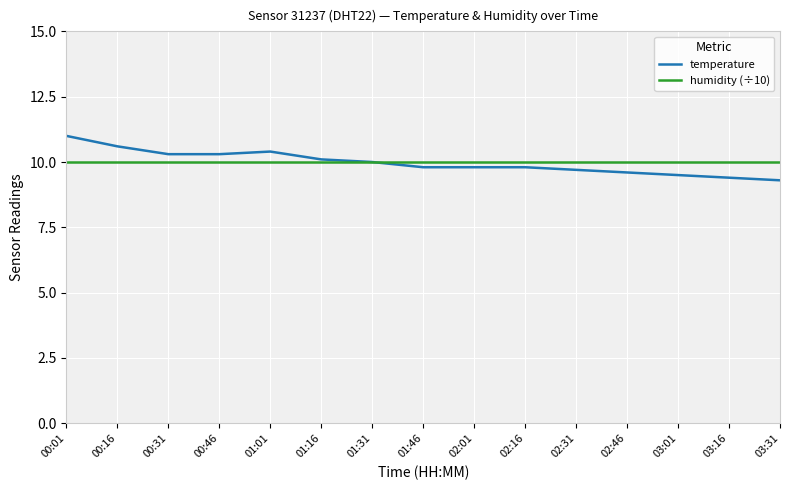

What are all the series names shown in the legend?

temperature, humidity (÷10)